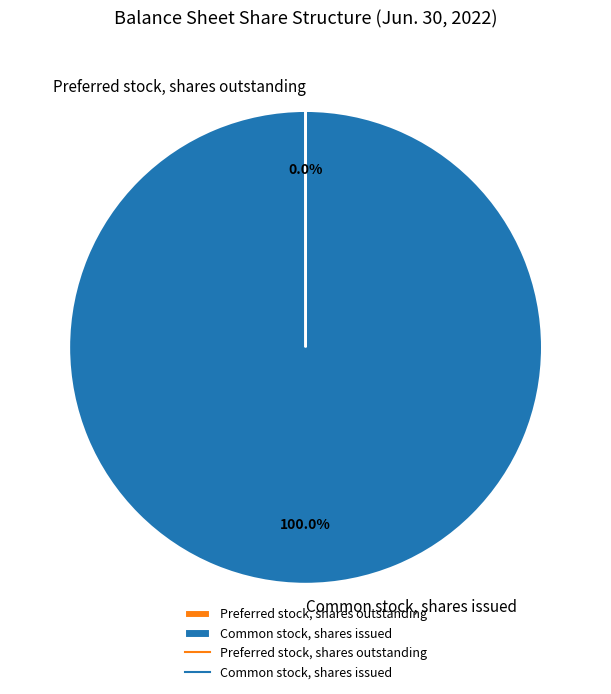

The Common stock, shares issued slice represents 100% of the pie. True or false?

True